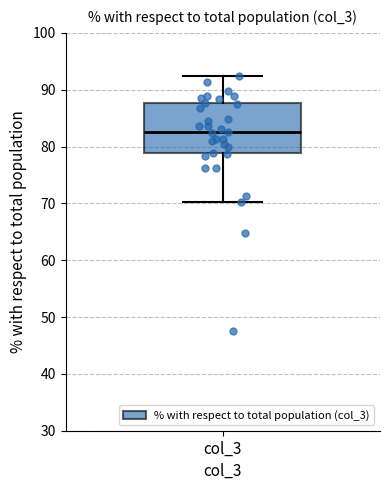

Read this box plot against the y-axis: the position of the median line, the range covered by the box, and the ends of both whiskers. The values are not printed on the chart, so give them approximately, as read against the axis.

median 83, box 79 to 88, whiskers 70 to 92